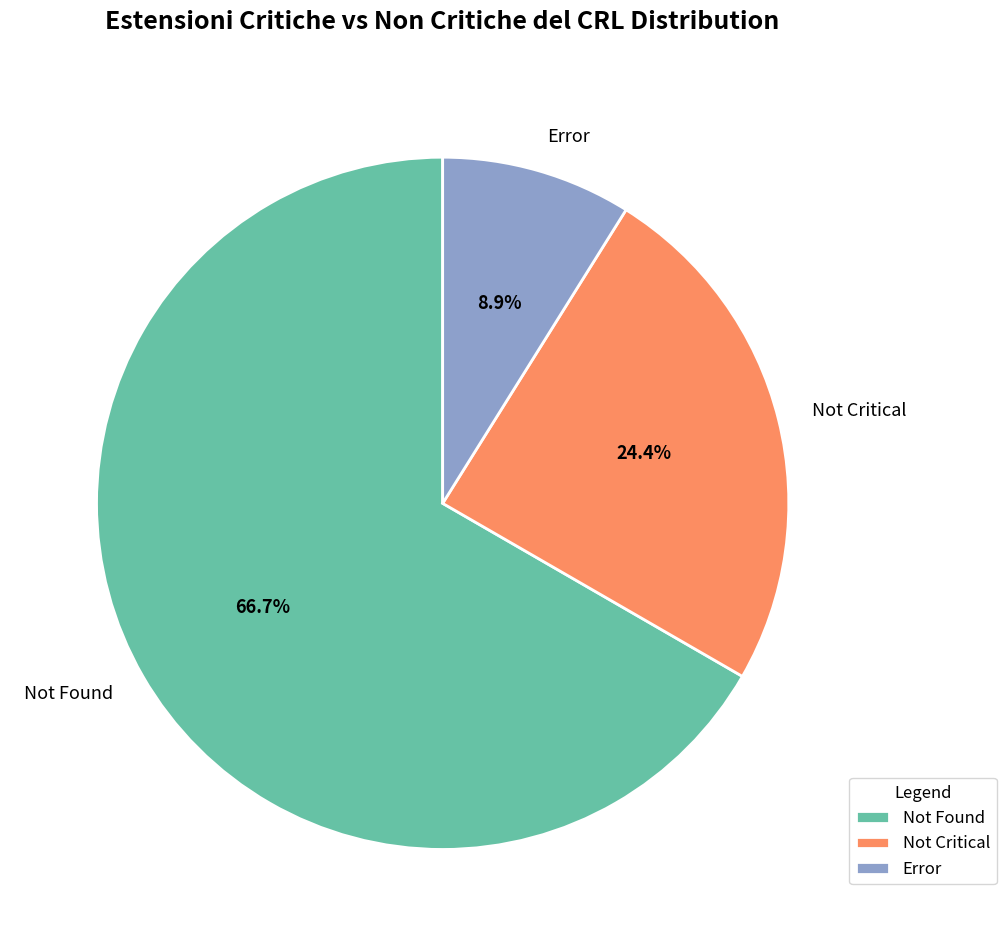

Which has a higher value, Not Critical or Error?

Not Critical